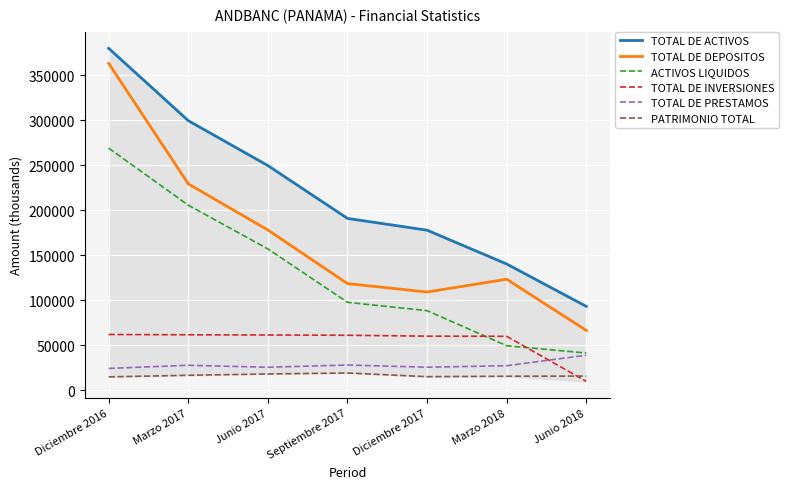

Reading right to left, what are all the values shown in this chart?

TOTAL DE ACTIVOS: Junio 2018=93259.4	Marzo 2018=140310.1	Diciembre 2017=177839.2	Septiembre 2017=190905.8	Junio 2017=249551.1	Marzo 2017=299422.9	Diciembre 2016=379699.7
TOTAL DE DEPOSITOS: Junio 2018=66586.4	Marzo 2018=123383.6	Diciembre 2017=109234.7	Septiembre 2017=118539.4	Junio 2017=178035.2	Marzo 2017=229269.5	Diciembre 2016=363017.9
ACTIVOS LIQUIDOS: Junio 2018=41471.3	Marzo 2018=49602.1	Diciembre 2017=88510.1	Septiembre 2017=97776.6	Junio 2017=157050.1	Marzo 2017=205623.5	Diciembre 2016=268911.9
TOTAL DE INVERSIONES: Junio 2018=10055.8	Marzo 2018=60043.4	Diciembre 2017=60225.1	Septiembre 2017=61213.7	Junio 2017=61480.5	Marzo 2017=61723.1	Diciembre 2016=62040.0
TOTAL DE PRESTAMOS: Junio 2018=39071.9	Marzo 2018=27409.5	Diciembre 2017=25747.6	Septiembre 2017=28167.0	Junio 2017=25689.5	Marzo 2017=27898.3	Diciembre 2016=24407.1
PATRIMONIO TOTAL: Junio 2018=15891.6	Marzo 2018=15707.6	Diciembre 2017=15251.7	Septiembre 2017=19329.4	Junio 2017=18259.7	Marzo 2017=16791.1	Diciembre 2016=15017.0